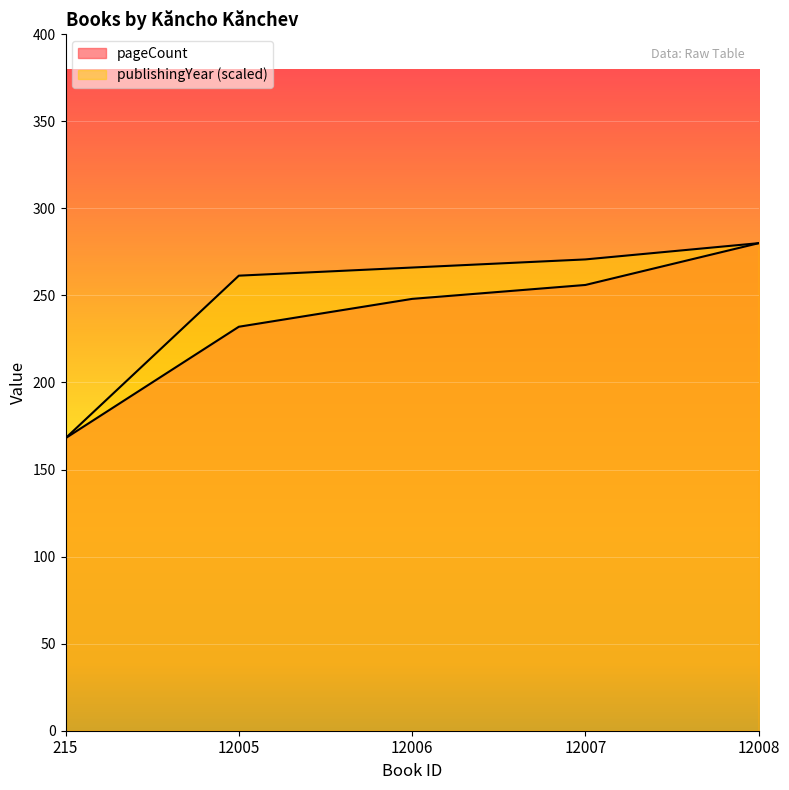

The publishingYear series shows 168.0 at 215. True or false?

True